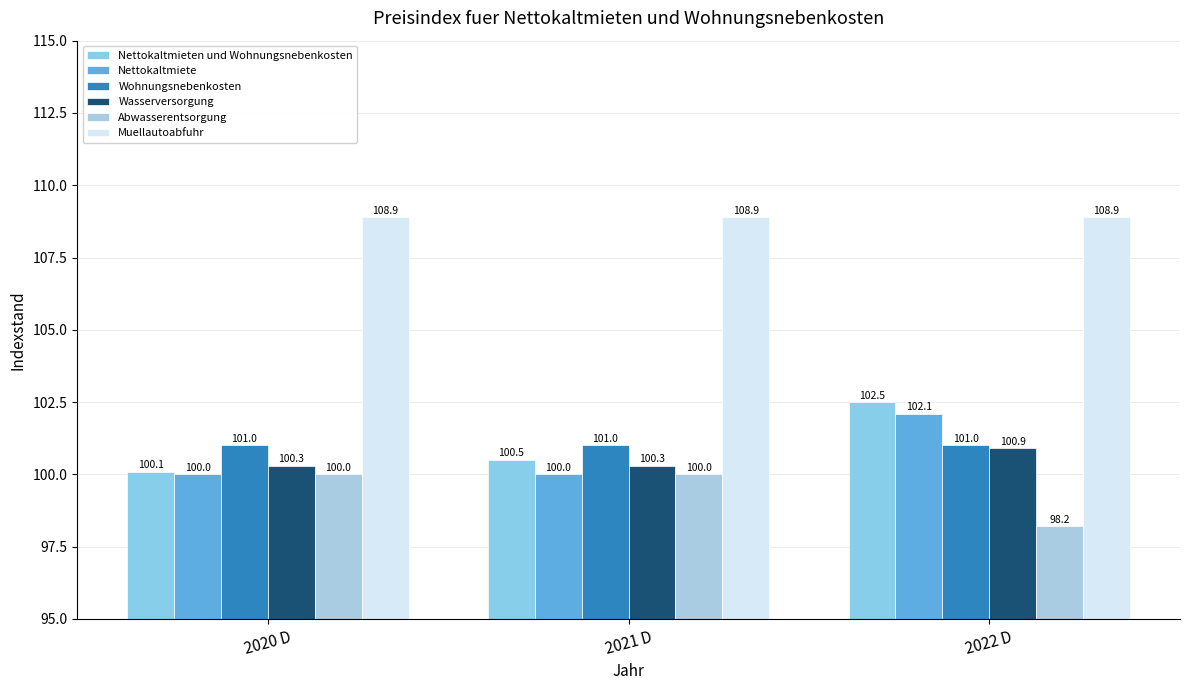

What is the sum of all Nettokaltmieten und Wohnungsnebenkosten values?

303.1